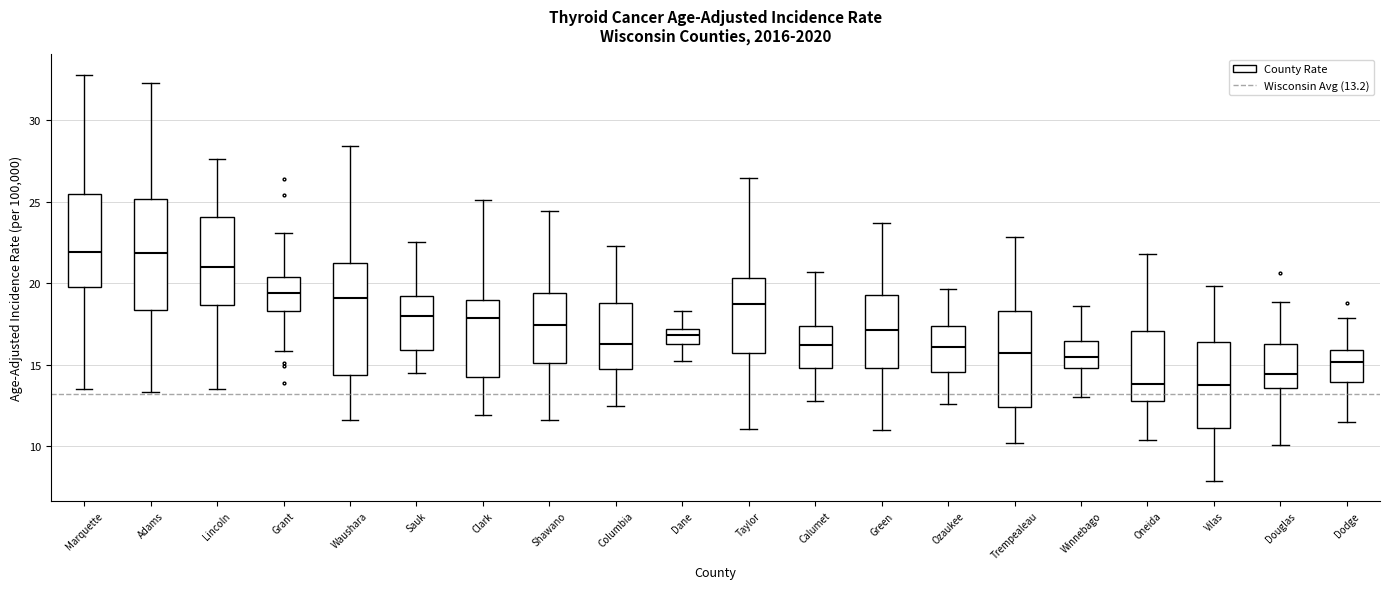

Reading left to right, transcribe this box plot: for each box, give where its median line is, the range the box spans, and where its two whiskers end, as read against the y-axis. The values are not printed on the chart, so give them approximately, as read against the axis.

Marquette: median 22.0, box 20.0 to 25.5, whiskers 13.5 to 33.0
Adams: median 22.0, box 18.5 to 25.0, whiskers 13.5 to 32.0
Lincoln: median 21.0, box 18.5 to 24.0, whiskers 13.5 to 27.5
Grant: median 19.5, box 18.5 to 20.5, whiskers 16.0 to 23.0
Waushara: median 19.0, box 14.5 to 21.0, whiskers 11.5 to 28.5
Sauk: median 18.0, box 16.0 to 19.0, whiskers 14.5 to 22.5
Clark: median 18.0, box 14.0 to 19.0, whiskers 12.0 to 25.0
Shawano: median 17.5, box 15.0 to 19.5, whiskers 11.5 to 24.5
Columbia: median 16.5, box 15.0 to 19.0, whiskers 12.5 to 22.5
Dane: median 17.0 (inside the box), box 16.5 to 17.0, whiskers 15.0 to 18.5
Taylor: median 18.5, box 15.5 to 20.5, whiskers 11.0 to 26.5
Calumet: median 16.0, box 15.0 to 17.5, whiskers 13.0 to 20.5
Green: median 17.0, box 15.0 to 19.5, whiskers 11.0 to 23.5
Ozaukee: median 16.0, box 14.5 to 17.5, whiskers 12.5 to 19.5
Trempealeau: median 16.0, box 12.5 to 18.5, whiskers 10.0 to 23.0
Winnebago: median 15.5, box 15.0 to 16.5, whiskers 13.0 to 18.5
Oneida: median 14.0, box 13.0 to 17.0, whiskers 10.5 to 22.0
Vilas: median 14.0, box 11.0 to 16.5, whiskers 8.0 to 20.0
Douglas: median 14.5, box 13.5 to 16.5, whiskers 10.0 to 19.0
Dodge: median 15.0, box 14.0 to 16.0, whiskers 11.5 to 18.0